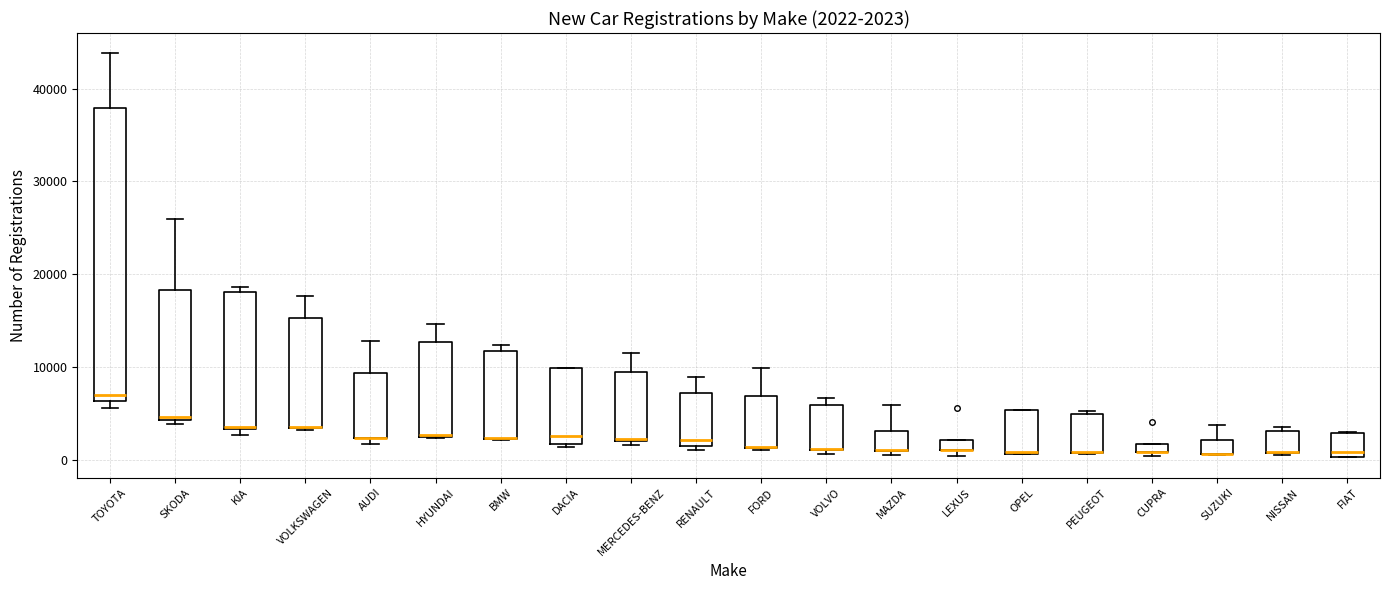

Which box is the tallest, from its lower edge to its upper edge?

TOYOTA